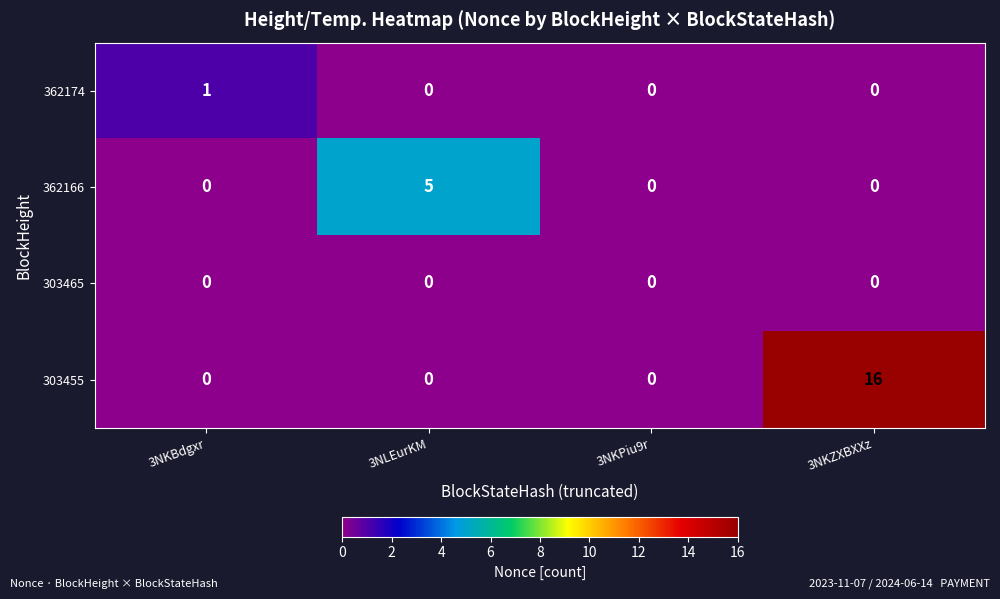

Rank the series by their maximum value, from highest to lowest.

303455, 362166, 362174, 303465